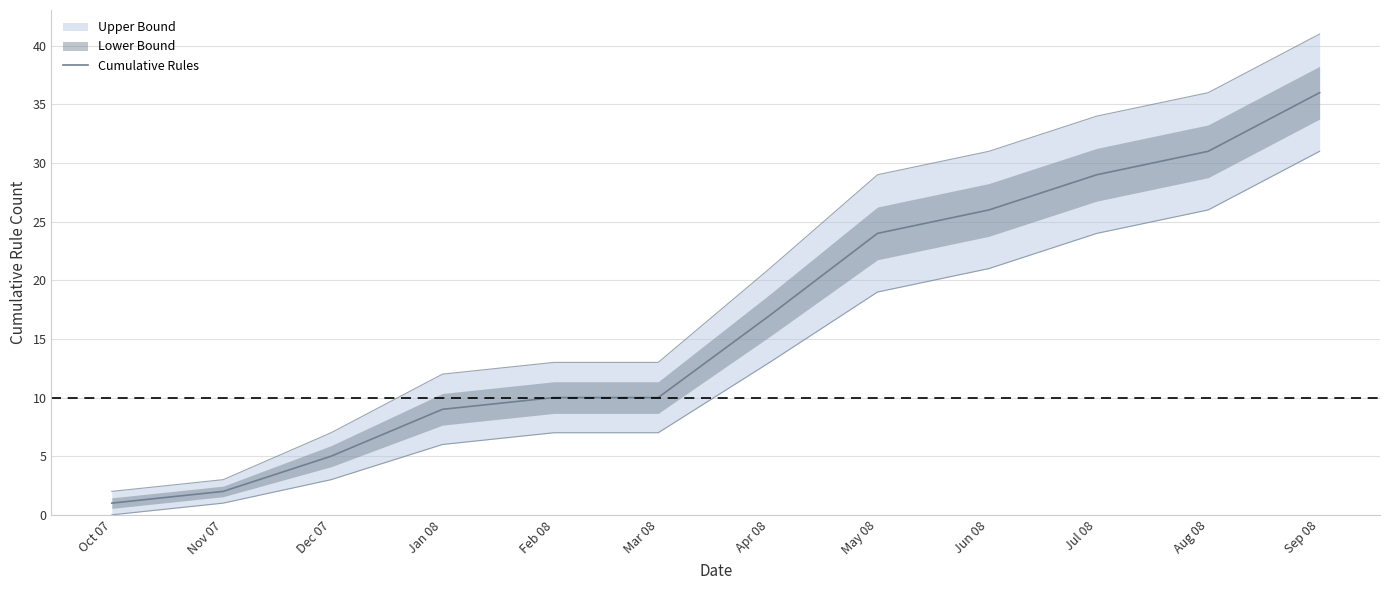

Is this an area chart (filled region under the line)?

No